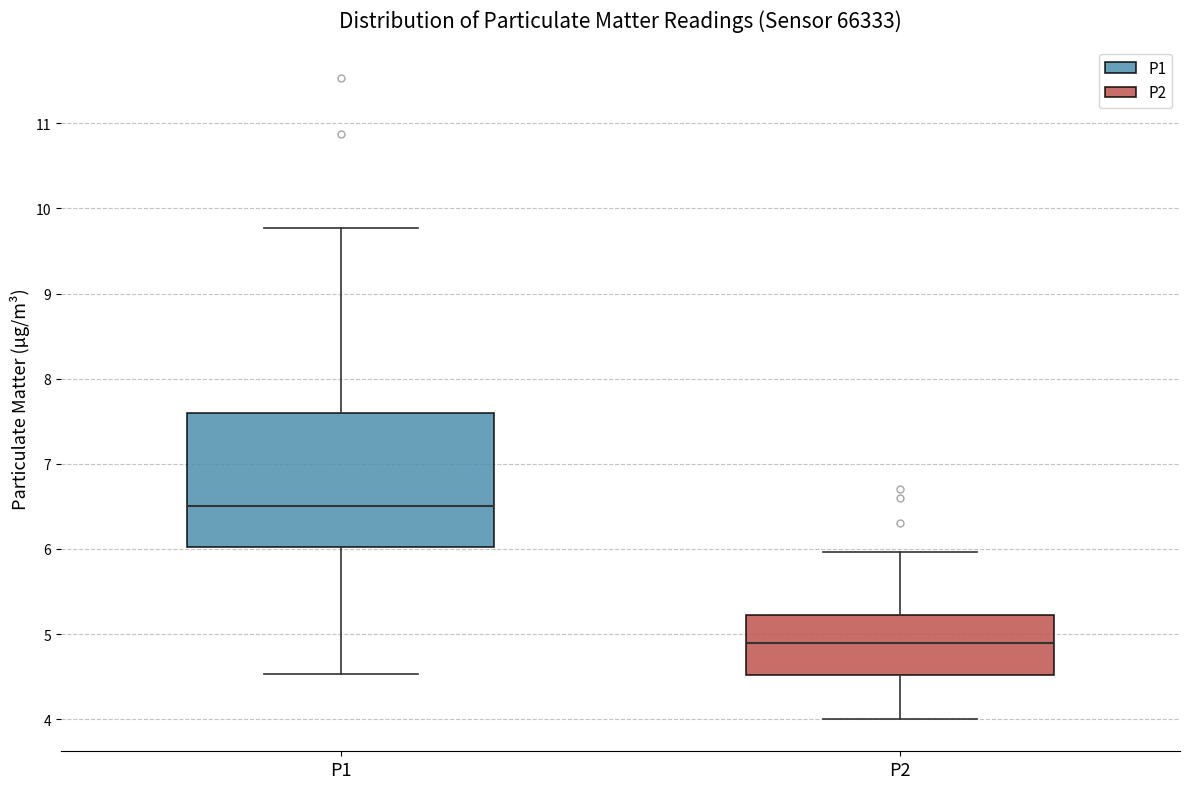

Which box is the tallest, from its lower edge to its upper edge?

P1